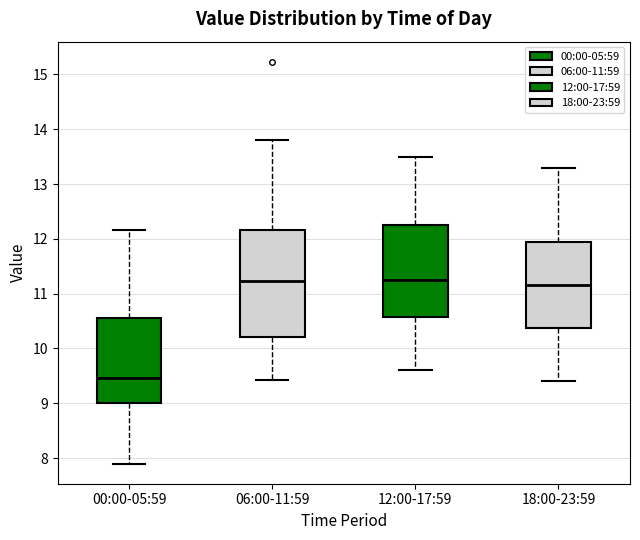

Reading left to right, transcribe this box plot: for each box, give where its median line is, the range the box spans, and where its two whiskers end, as read against the y-axis. The values are not printed on the chart, so give them approximately, as read against the axis.

00:00-05:59: median 9.5, box 9.0 to 10.6, whiskers 7.9 to 12.2
06:00-11:59: median 11.2, box 10.2 to 12.2, whiskers 9.4 to 13.8
12:00-17:59: median 11.3, box 10.6 to 12.3, whiskers 9.6 to 13.5
18:00-23:59: median 11.2, box 10.4 to 12.0, whiskers 9.4 to 13.3